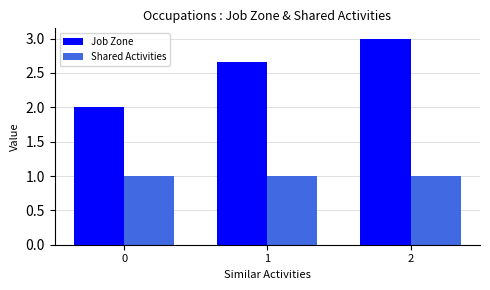

Which series changed the most between 0 and 2?

Job Zone